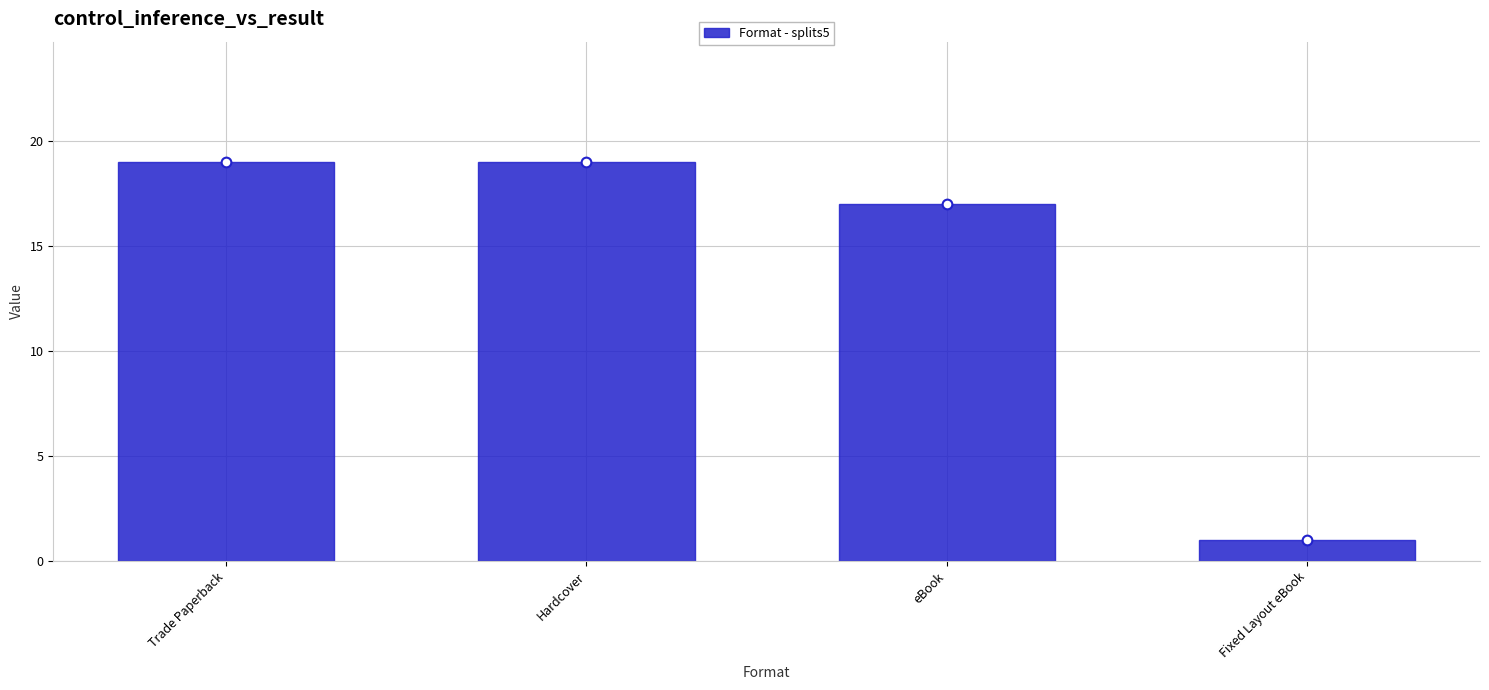

List the labels in order of value, smallest first.

Fixed Layout eBook, eBook, Trade Paperback, Hardcover